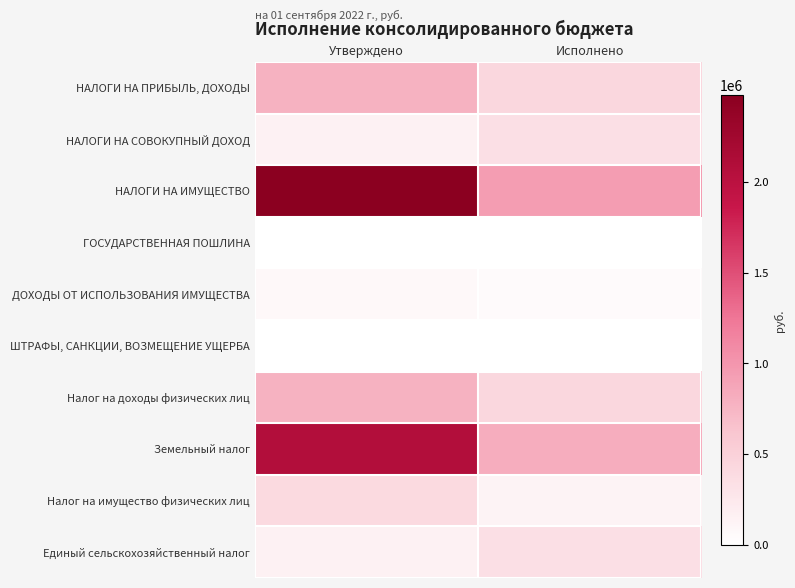

At Исполнено, list the series in order from largest to smallest.

НАЛОГИ НА ИМУЩЕСТВО, Земельный налог, НАЛОГИ НА ПРИБЫЛЬ, ДОХОДЫ, Налог на доходы физических лиц, НАЛОГИ НА СОВОКУПНЫЙ ДОХОД, Единый сельскохозяйственный налог, Налог на имущество физических лиц, ДОХОДЫ ОТ ИСПОЛЬЗОВАНИЯ ИМУЩЕСТВА, ГОСУДАРСТВЕННАЯ ПОШЛИНА, ШТРАФЫ, САНКЦИИ, ВОЗМЕЩЕНИЕ УЩЕРБА